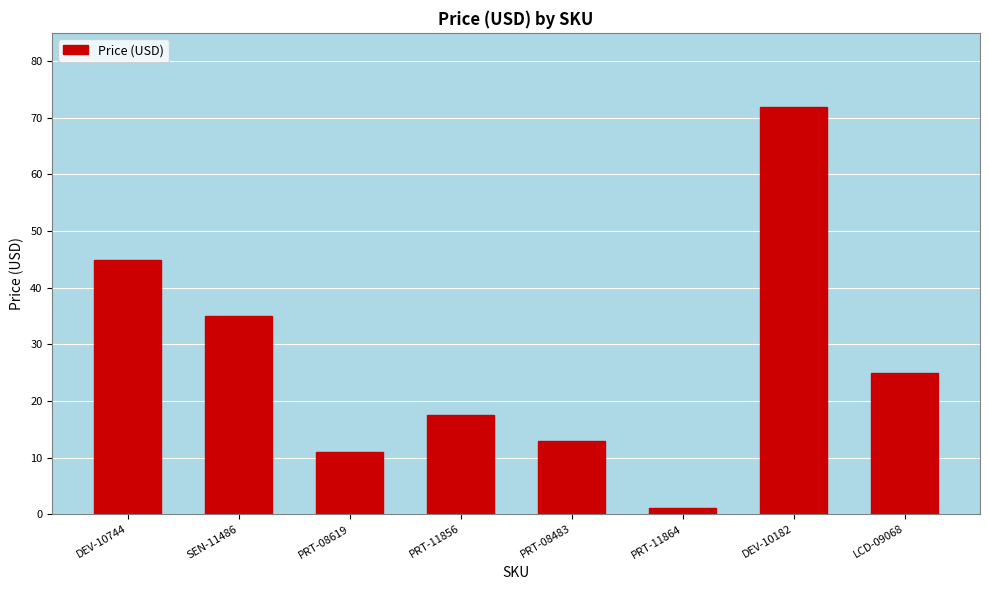

What is the label of the 2nd bar from the left?

SEN-11486